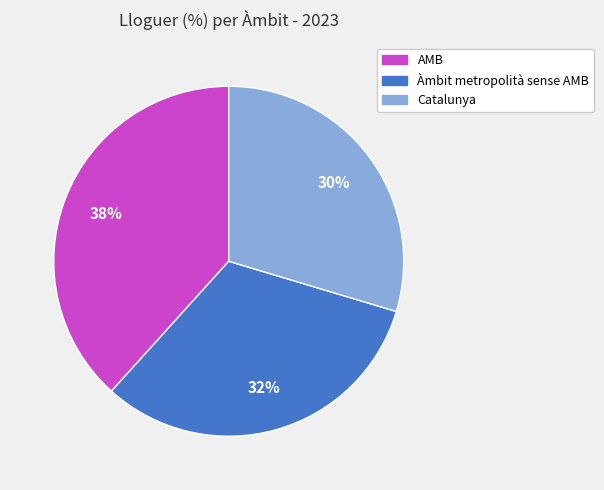

The Àmbit metropolità sense AMB slice represents 32% of the pie. True or false?

True